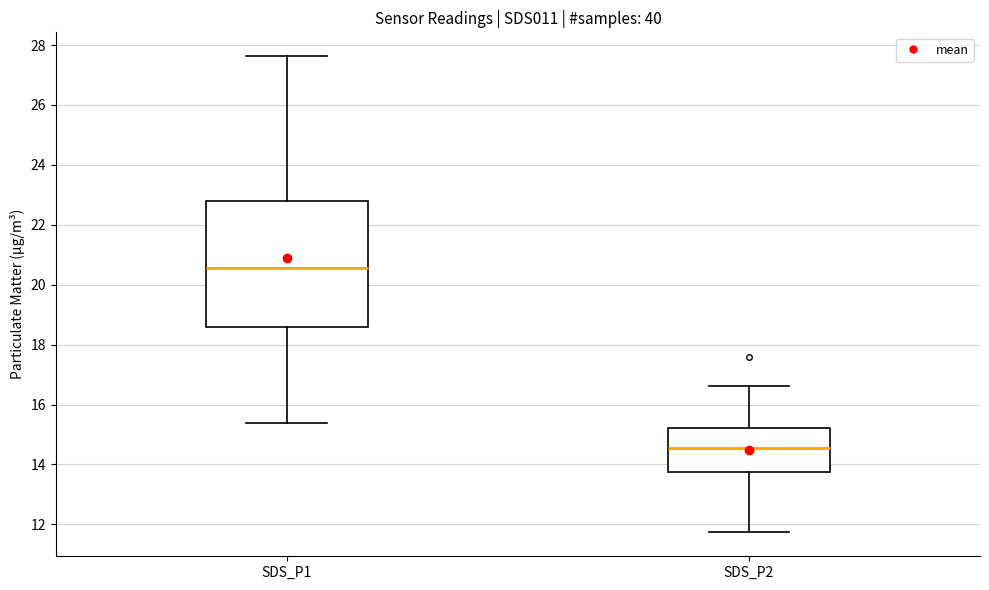

Which box's median line is the lowest?

SDS_P2